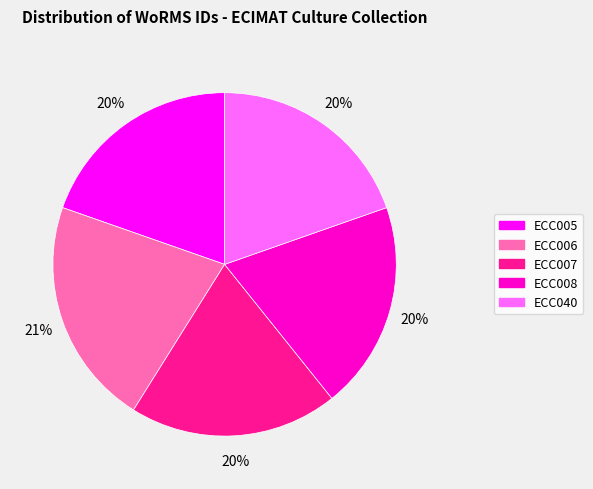

Count the number of slices in the pie.

5